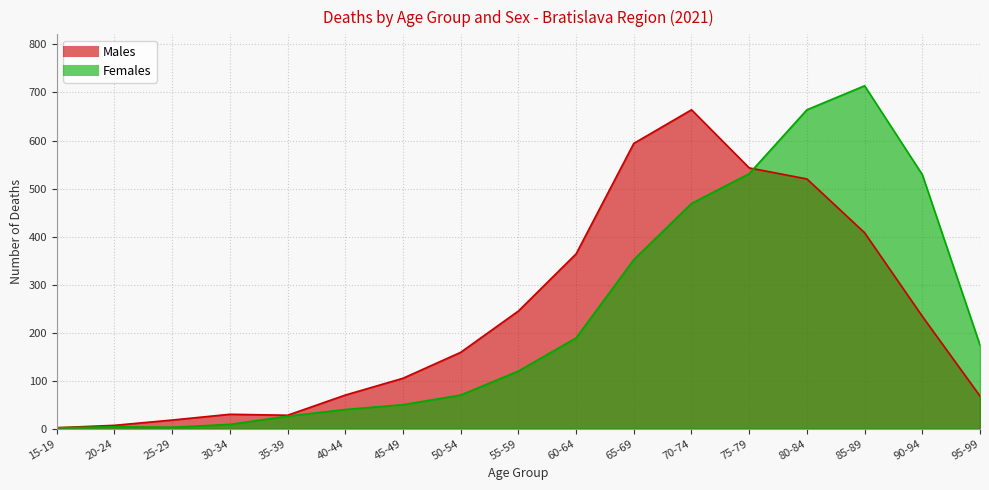

Where do Males and Females first cross each other?

75-79 and 80-84